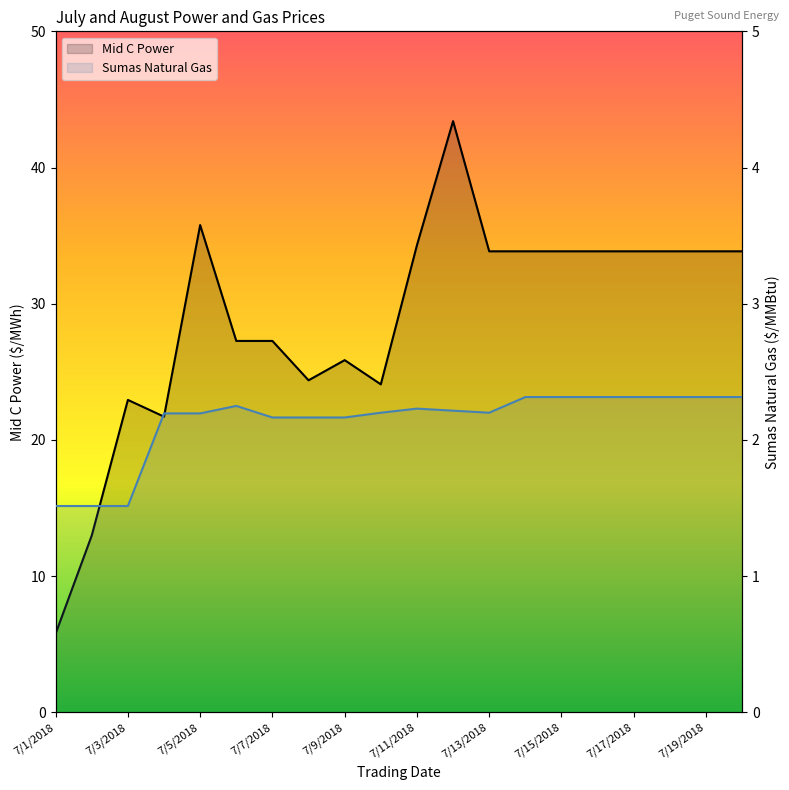

What is the minimum value shown in the chart?

1.5